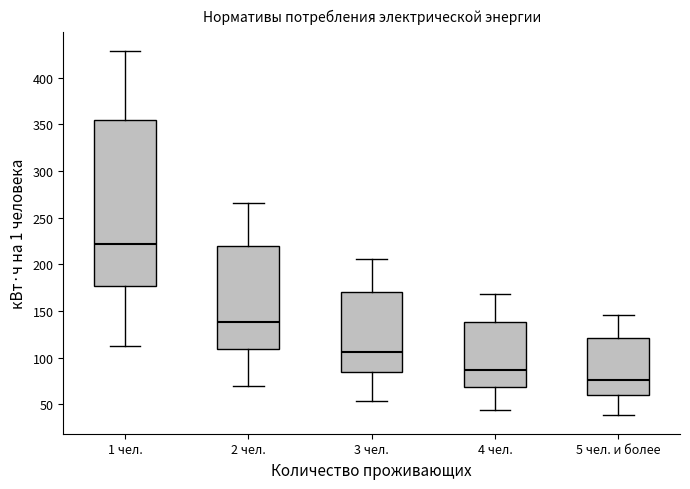

Reading left to right, read every box against the y-axis: the position of its median line, the range the box covers, and the ends of its whiskers. The values are not printed on the chart, so give them approximately, as read against the axis.

1 чел.: median 220, box 175 to 355, whiskers 110 to 430
2 чел.: median 140, box 110 to 220, whiskers 70 to 265
3 чел.: median 105, box 85 to 170, whiskers 55 to 205
4 чел.: median 85, box 70 to 140, whiskers 45 to 170
5 чел. и более: median 75, box 60 to 120, whiskers 40 to 145